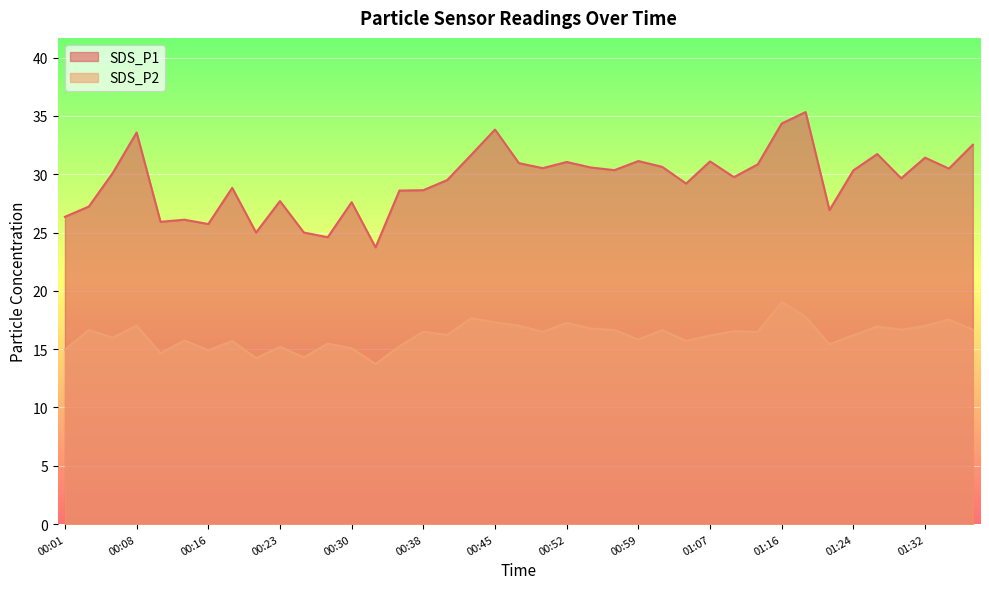

At how many categories does at least one series exceed 32?

5